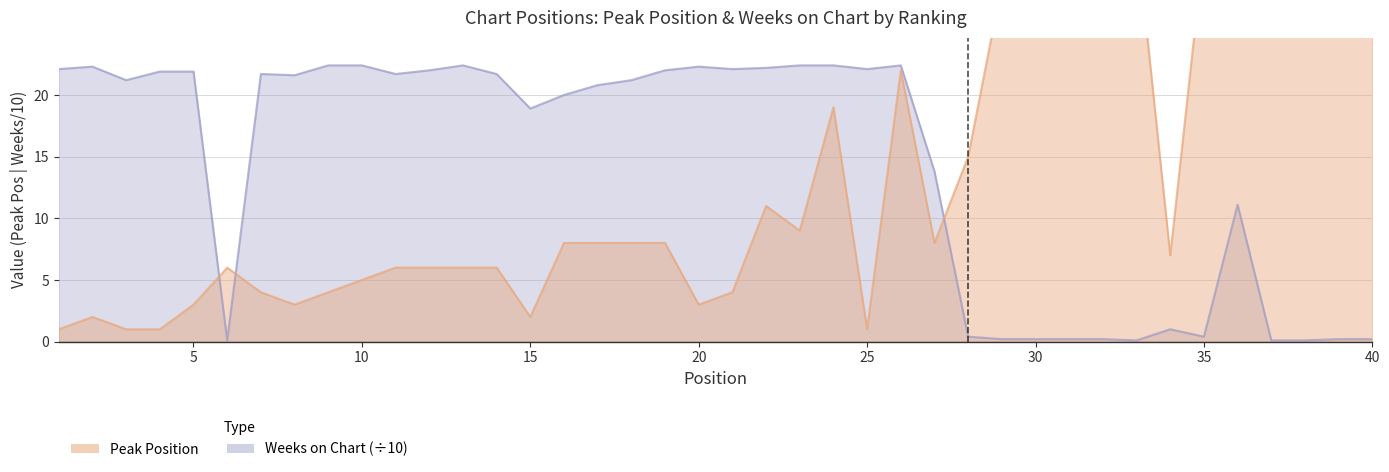

Which series ends up on top after the final intersection of Peak Position and Weeks on Chart?

Peak Position